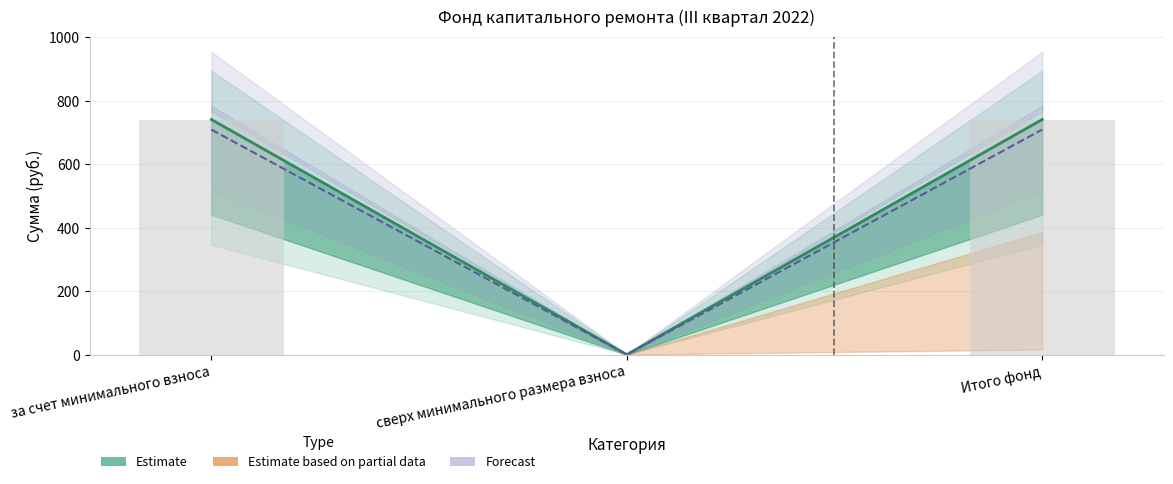

Rank the categories by value from highest to lowest.

за счет минимального взноса, Итого фонд, сверх минимального размера взноса